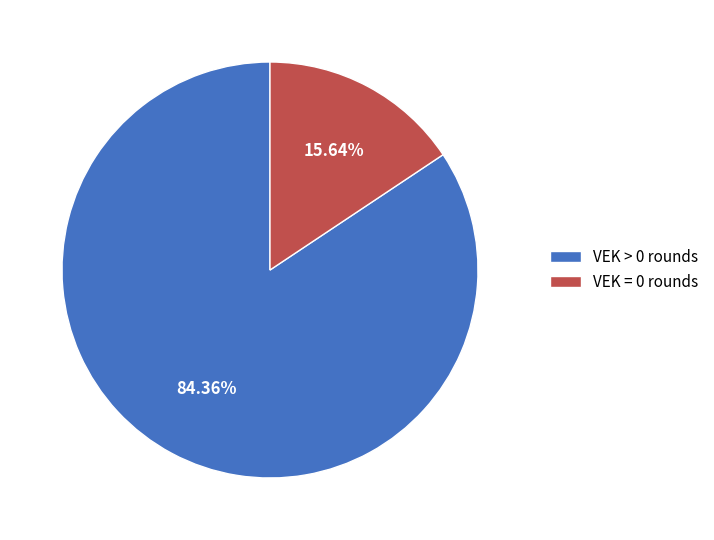

How many segments does this pie chart have?

2